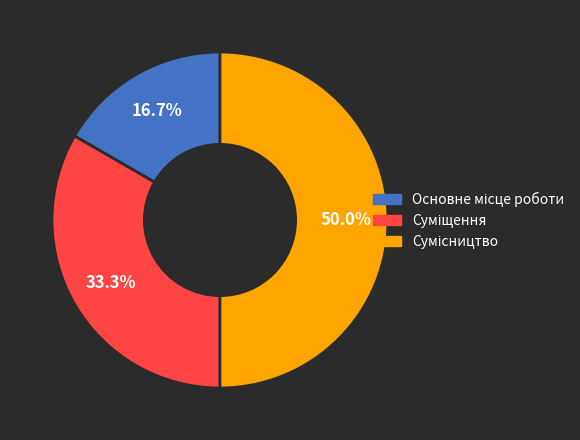

To the nearest percent, what is the average slice percentage?

33%